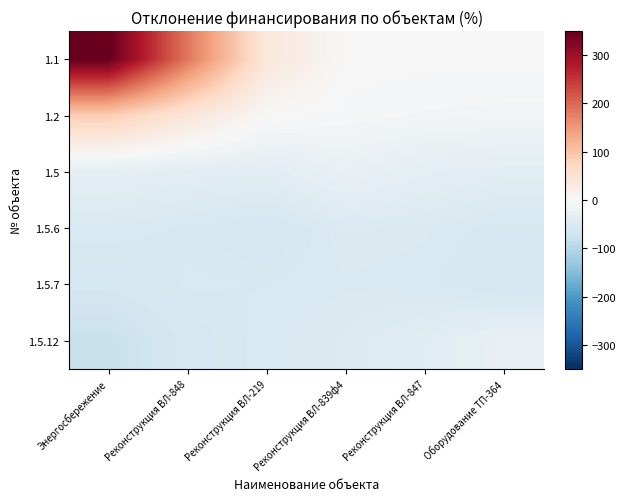

Reading left to right, list all the values displayed in this chart.

1.1: Энергосбережение=348.8	Реконструкция ВЛ-848=184.7	Реконструкция ВЛ-219=39.1	Реконструкция ВЛ-839ф4=1.5	Реконструкция ВЛ-847=-0.4	Оборудование ТП-364=-0.5
1.2: Энергосбережение=87.4	Реконструкция ВЛ-848=41.8	Реконструкция ВЛ-219=2.2	Реконструкция ВЛ-839ф4=-4.7	Реконструкция ВЛ-847=-8.9	Оборудование ТП-364=-10.3
1.5: Энергосбережение=-33.3	Реконструкция ВЛ-848=-36.9	Реконструкция ВЛ-219=-38.1	Реконструкция ВЛ-839ф4=-25.3	Реконструкция ВЛ-847=-34.7	Оборудование ТП-364=-38.7
1.5.6: Энергосбережение=-52.4	Реконструкция ВЛ-848=-55.8	Реконструкция ВЛ-219=-62.1	Реконструкция ВЛ-839ф4=-49.1	Реконструкция ВЛ-847=-51.1	Оборудование ТП-364=-57.1
1.5.7: Энергосбережение=-60.6	Реконструкция ВЛ-848=-53.9	Реконструкция ВЛ-219=-54.8	Реконструкция ВЛ-839ф4=-52.2	Реконструкция ВЛ-847=-53.7	Оборудование ТП-364=-62.2
1.5.12: Энергосбережение=-79.0	Реконструкция ВЛ-848=-59.8	Реконструкция ВЛ-219=-52.7	Реконструкция ВЛ-839ф4=-48.5	Реконструкция ВЛ-847=-40.8	Оборудование ТП-364=-26.6